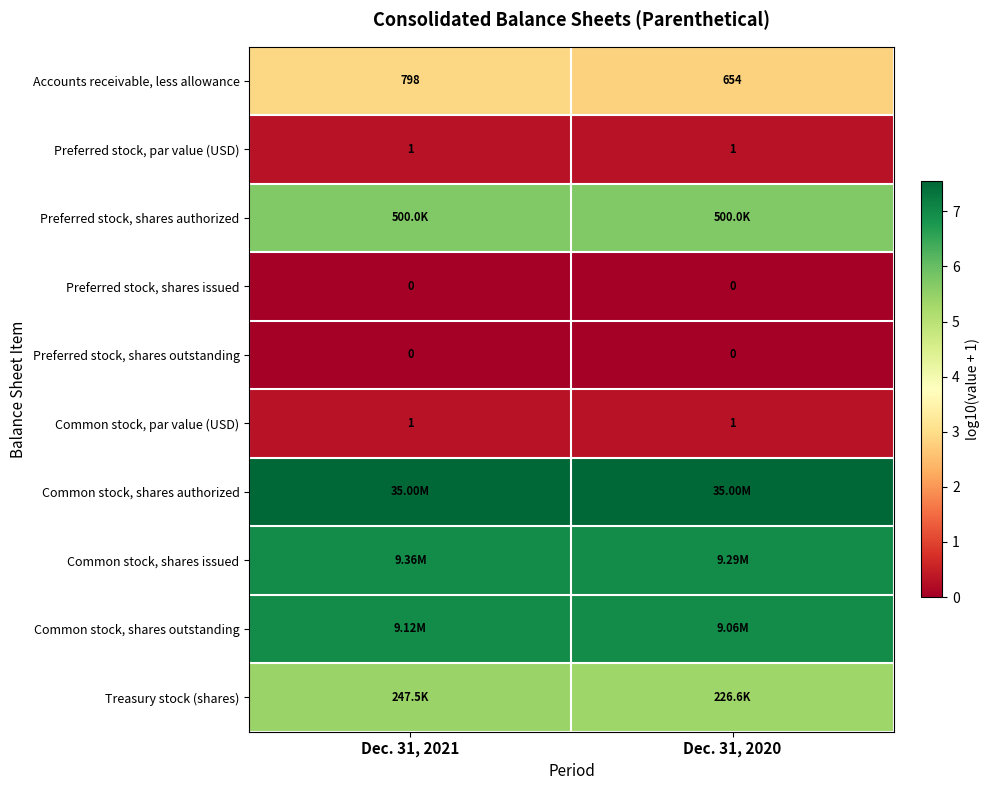

At how many categories does at least one series exceed 0?

2